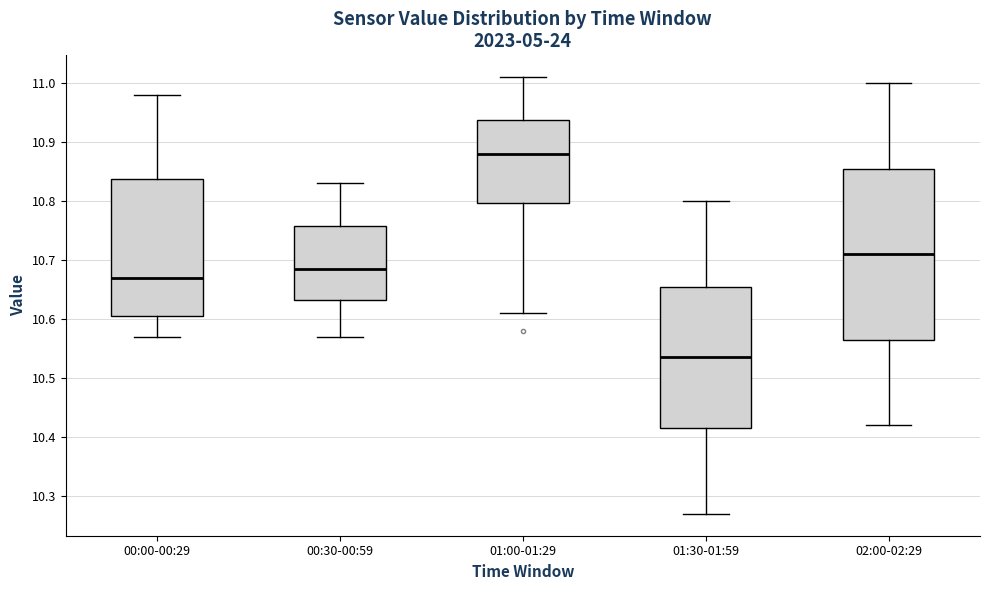

Where does the upper whisker of the box for 00:30-00:59 end on the y-axis? The values are not printed on the chart, so give them approximately, as read against the axis.

10.83